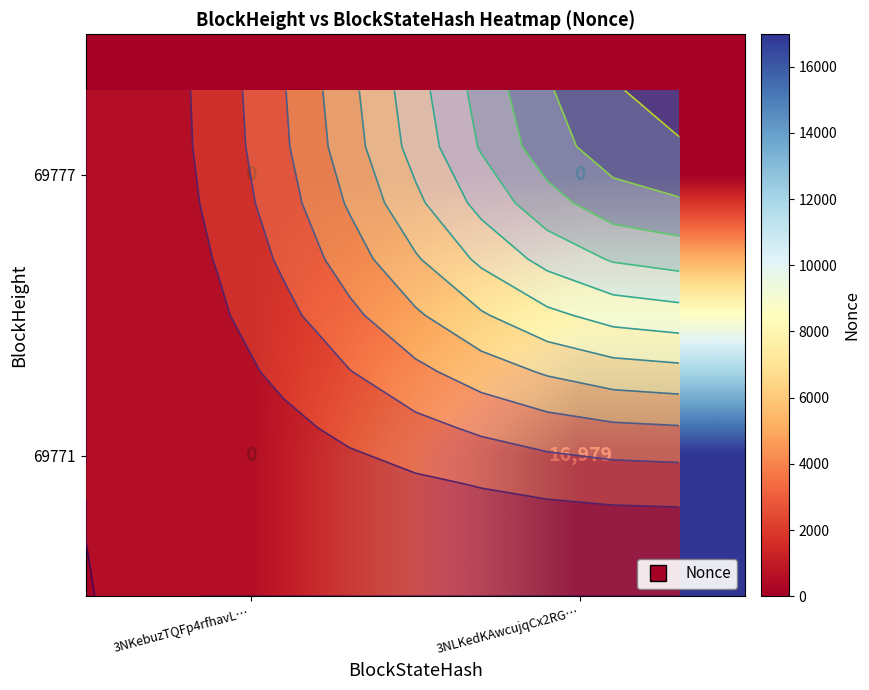

Which series has the largest range (max minus min)?

69771